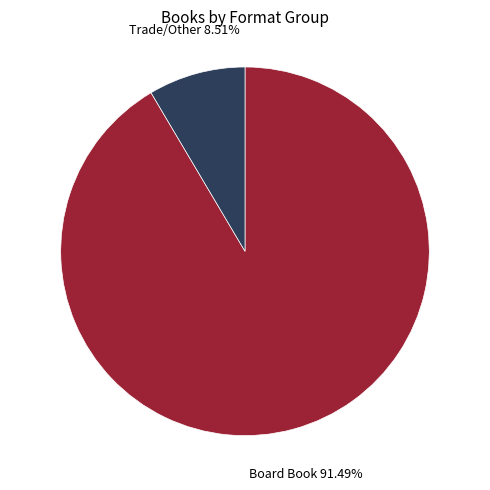

Which has a higher value, Board Book or Trade/Other?

Board Book